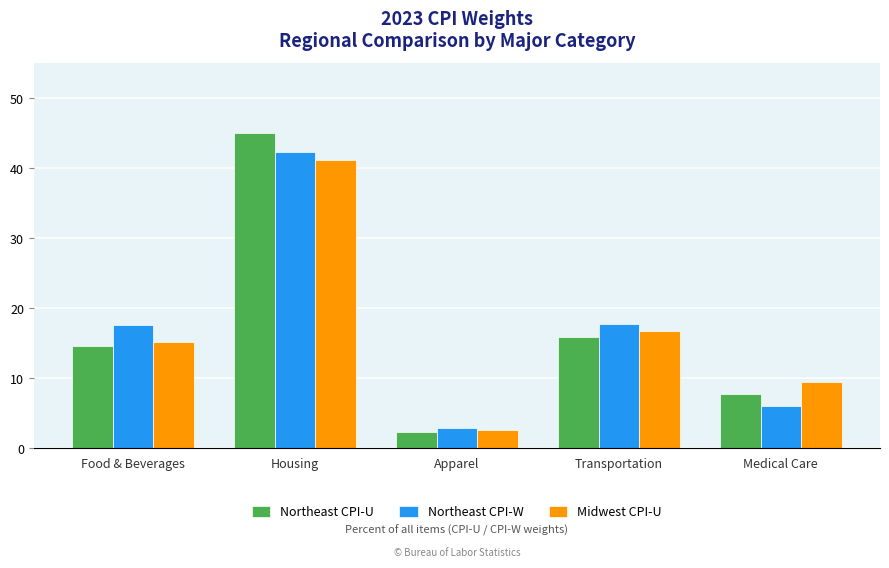

What is the value of the Midwest CPI-U bar at the 2nd from the left?

41.2